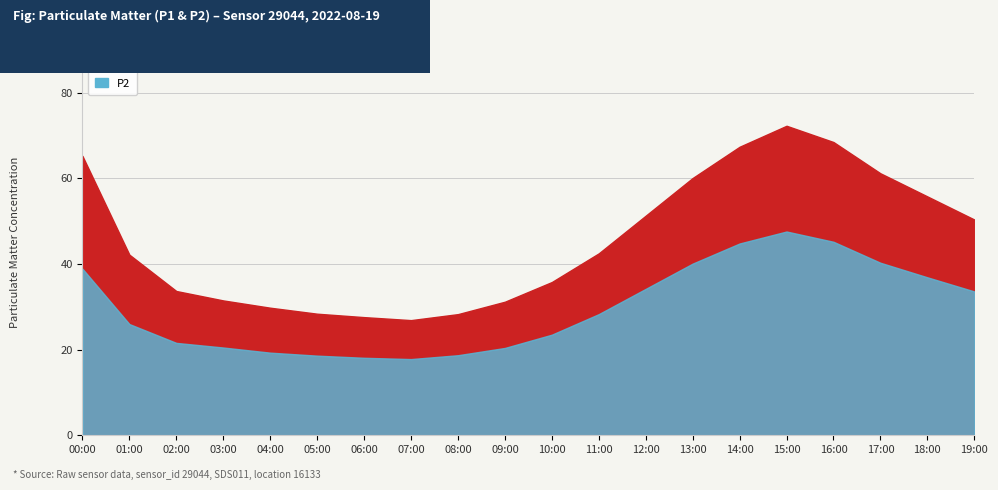

Is the value of P1 at 19:00 greater than the value of P2 at 19:00?

Yes